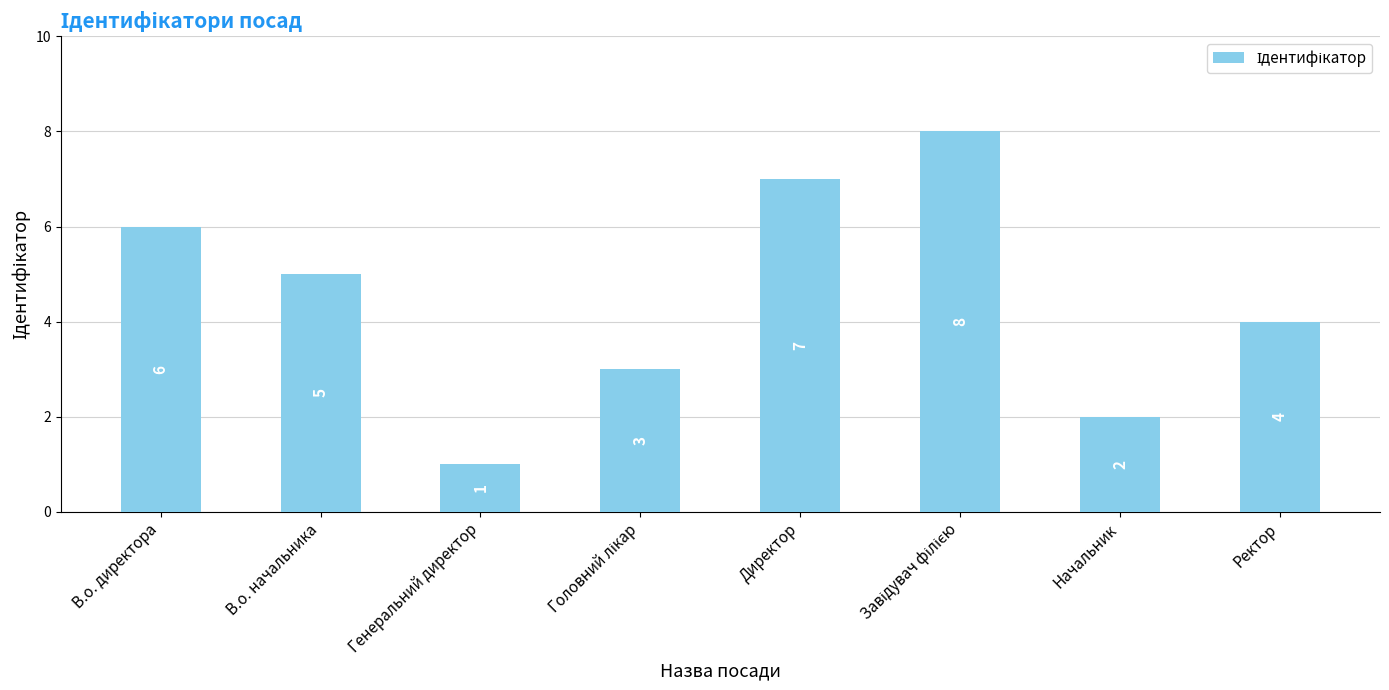

Reading left to right, what are all the values shown in this chart?

6	5	1	3	7	8	2	4